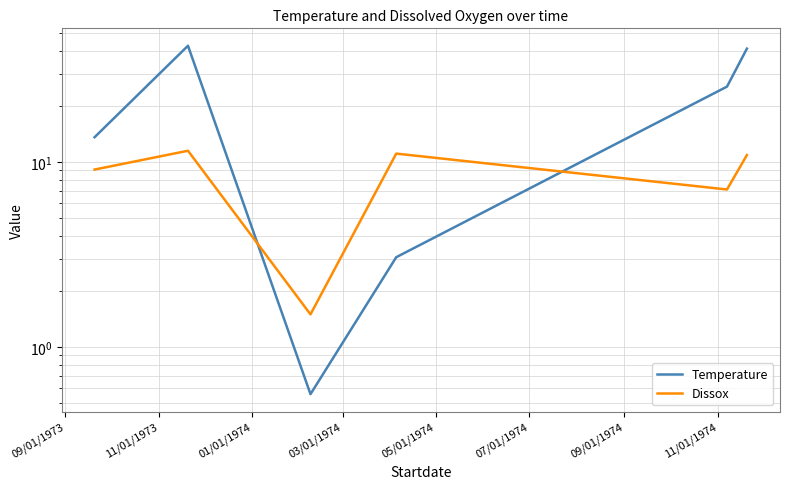

Read the Temperature value at 09/01/1973.

13.6